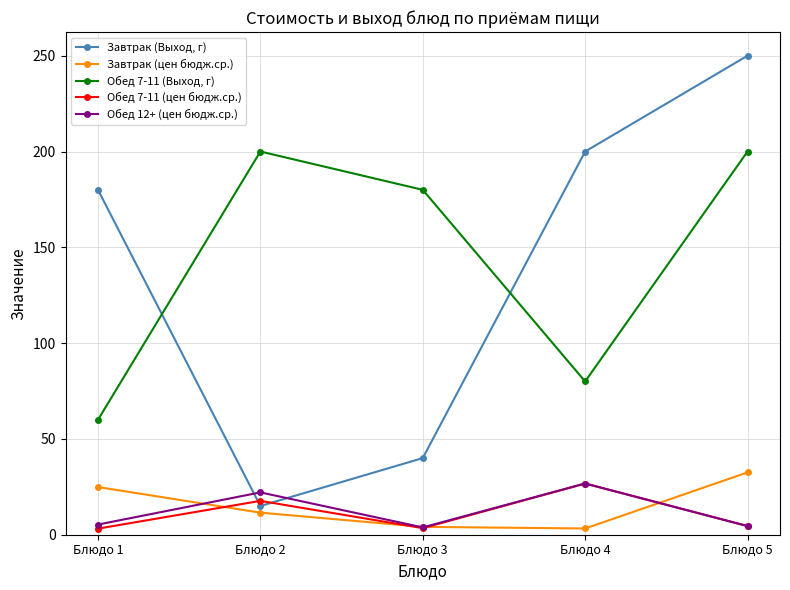

What is the difference between the Обед 7-11 (Выход, г) values at Блюдо 4 and Блюдо 2?

120.0